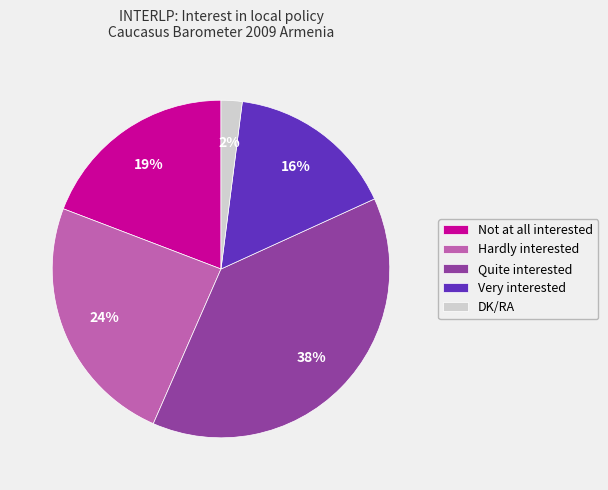

Rank the categories by value from highest to lowest.

Quite interested, Hardly interested, Not at all interested, Very interested, DK/RA